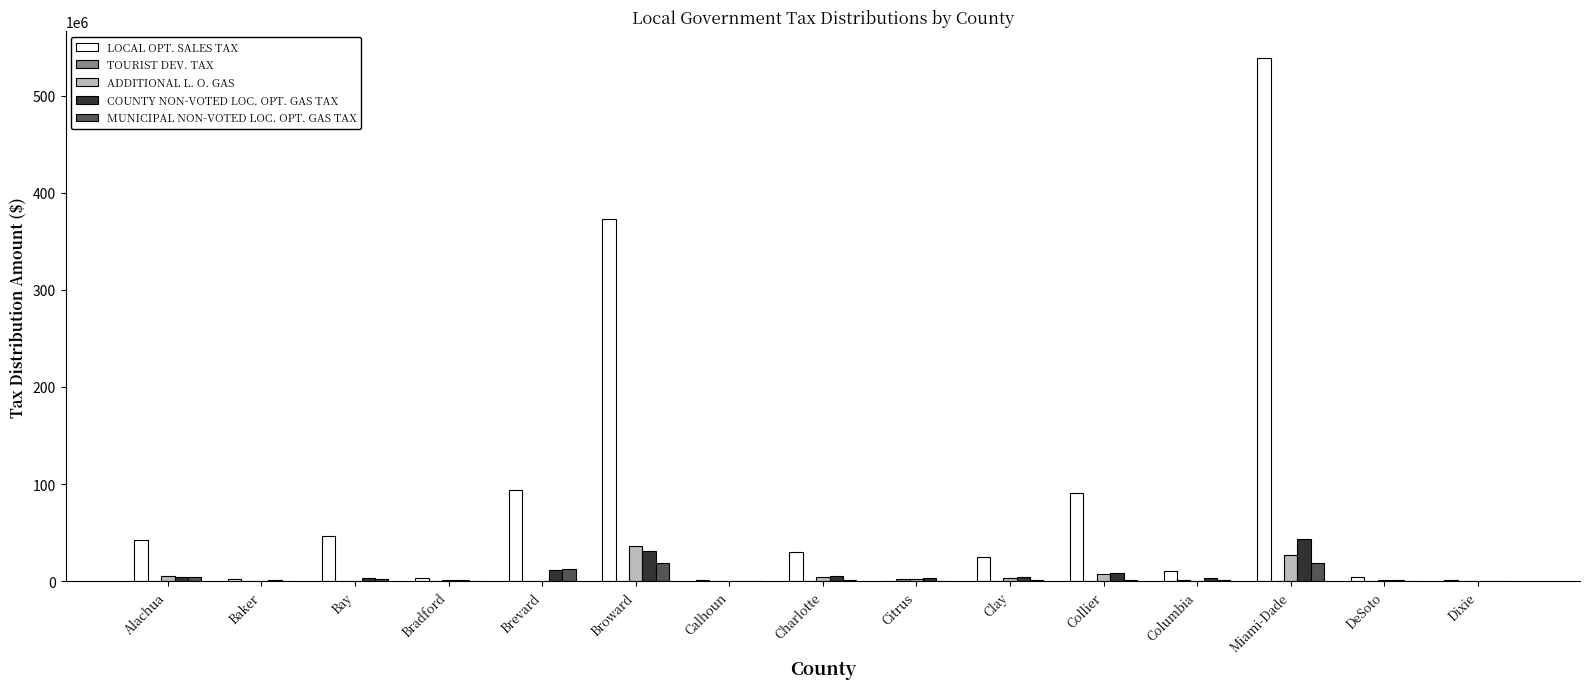

Count the number of data series in this chart.

5